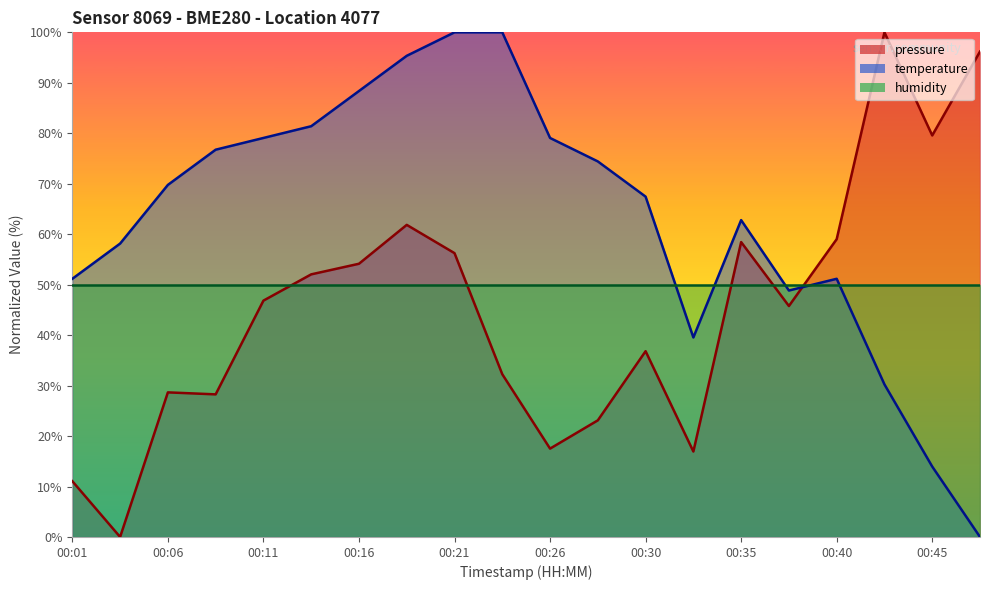

True or false: pressure and temperature intersect in this chart.

True